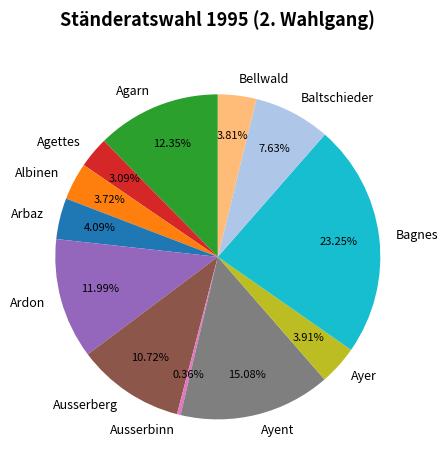

To the nearest percent, what is the difference between the largest and smallest slice percentages?

23%